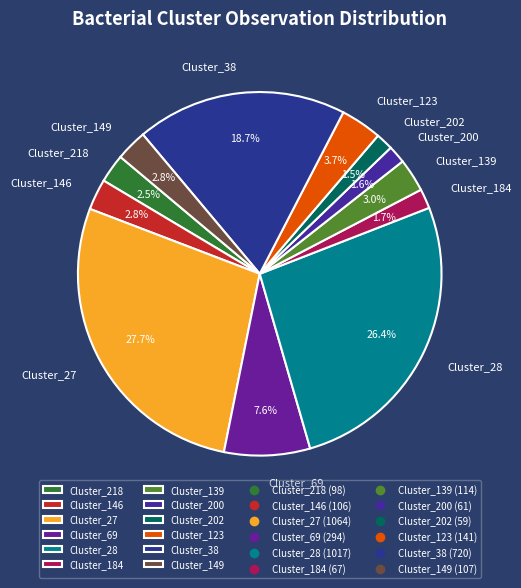

What is the ratio of the value at Cluster_149 to the value at Cluster_28?

0.1